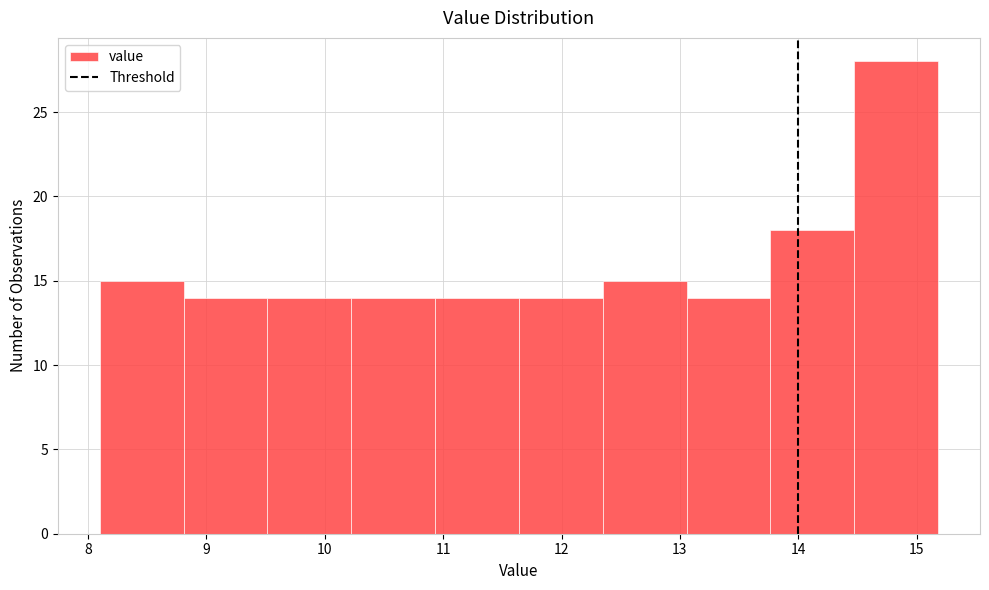

Reading left to right, list every bar in this chart as the range it spans on the x-axis followed by its height. Neither the bar edges nor the heights are printed on the chart, so give them approximately, as read against the axes.

8.1 to 8.8: 15
8.8 to 9.5: 14
9.5 to 10.2: 14
10.2 to 10.9: 14
10.9 to 11.6: 14
11.6 to 12.3: 14
12.3 to 13.1: 15
13.1 to 13.8: 14
13.8 to 14.5: 18
14.5 to 15.2: 28